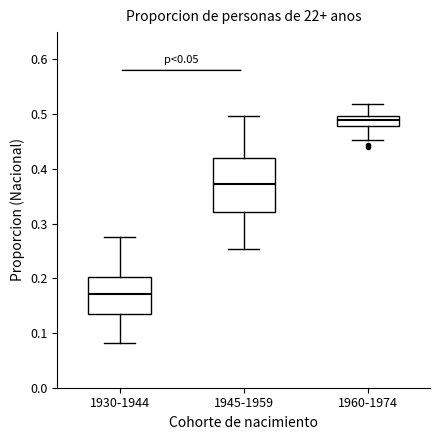

Reading left to right, read every box against the y-axis: the position of its median line, the range the box covers, and the ends of its whiskers. The values are not printed on the chart, so give them approximately, as read against the axis.

1930-1944: median 0.17, box 0.13 to 0.20, whiskers 0.08 to 0.28
1945-1959: median 0.37, box 0.32 to 0.42, whiskers 0.25 to 0.50
1960-1974: median 0.49, box 0.48 to 0.50, whiskers 0.45 to 0.52